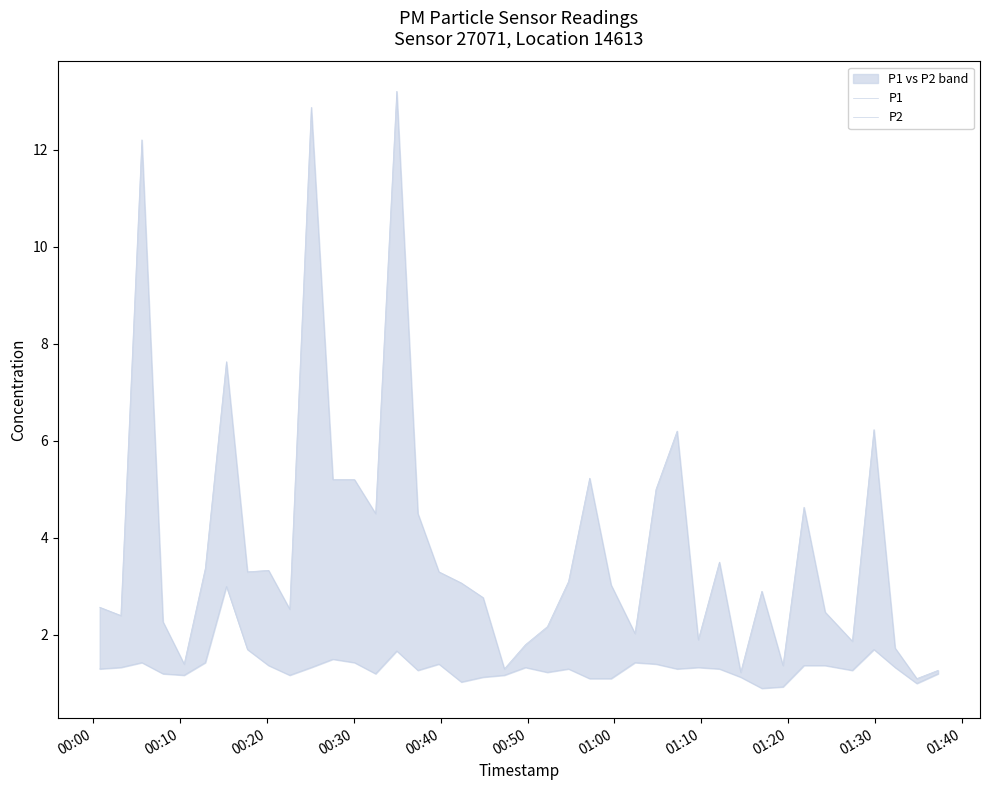

What is the average value of the P2 series?

1.3